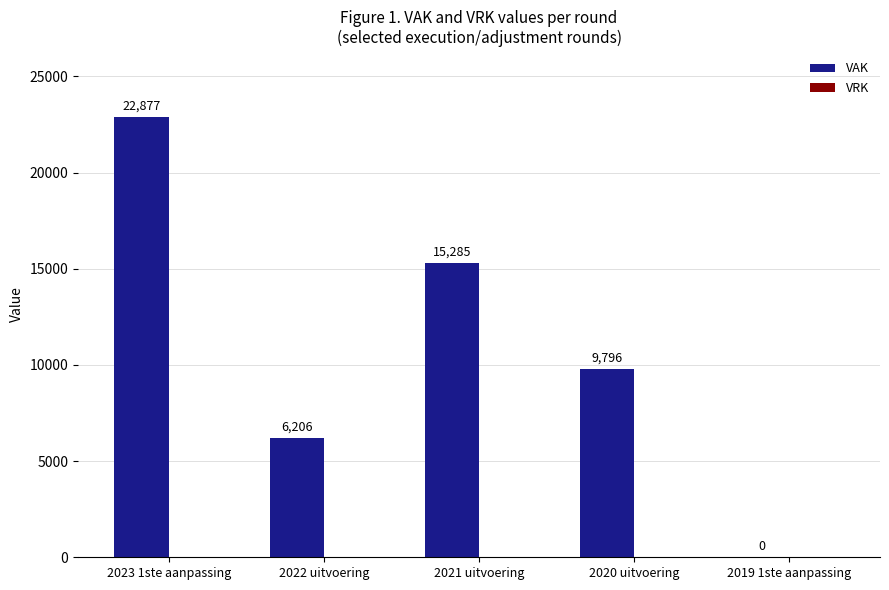

At which category does the chart reach its peak across all series?

2023 1ste aanpassing